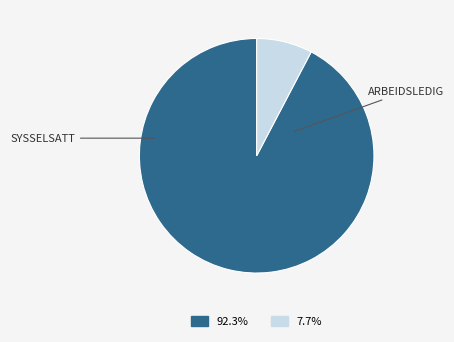

Is there a majority slice in this chart?

Yes